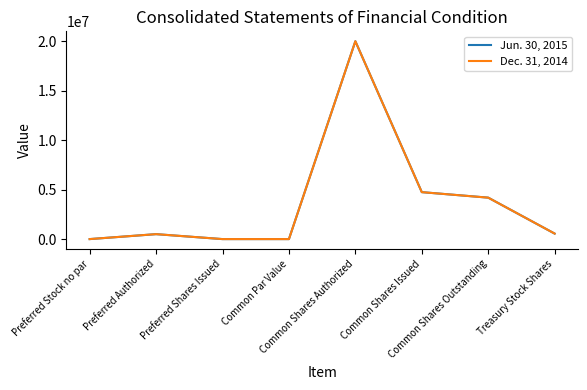

What is the difference between the second highest and minimum values in the Dec. 31, 2014 series?

4745826